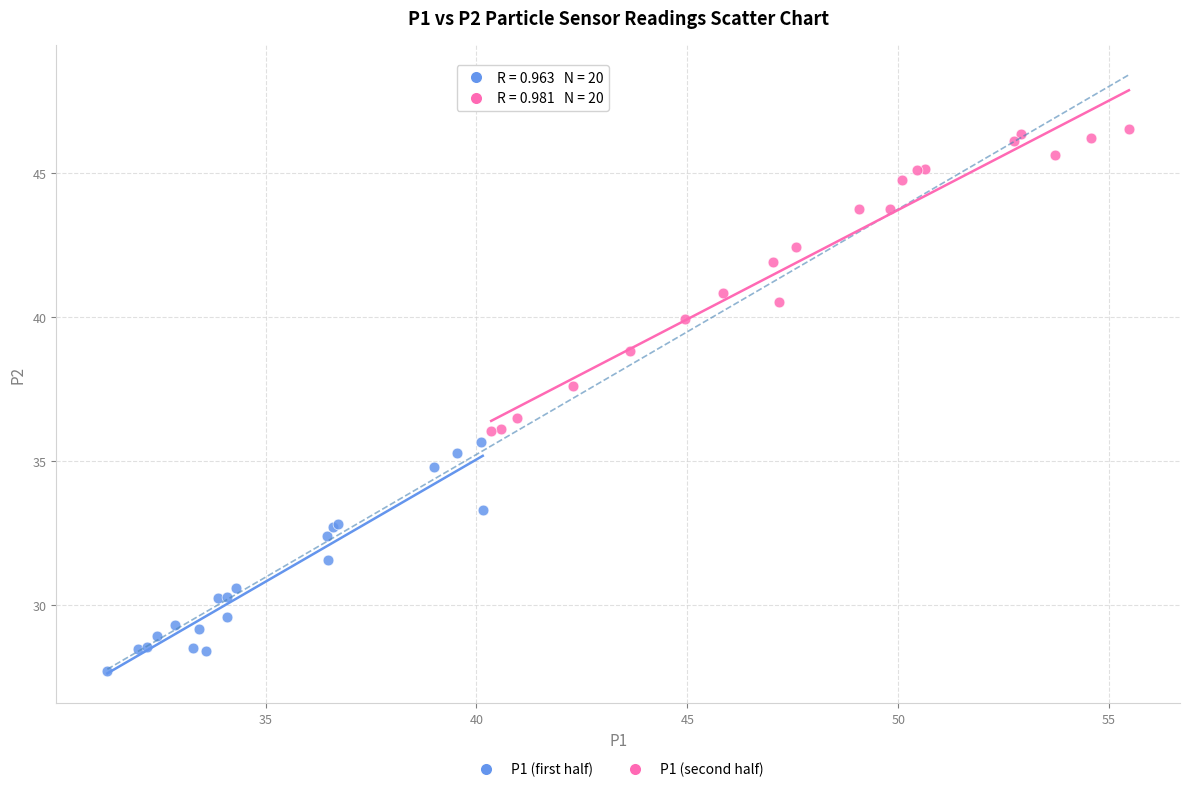

Which series has the widest spread of Y values?

P1 (second half)